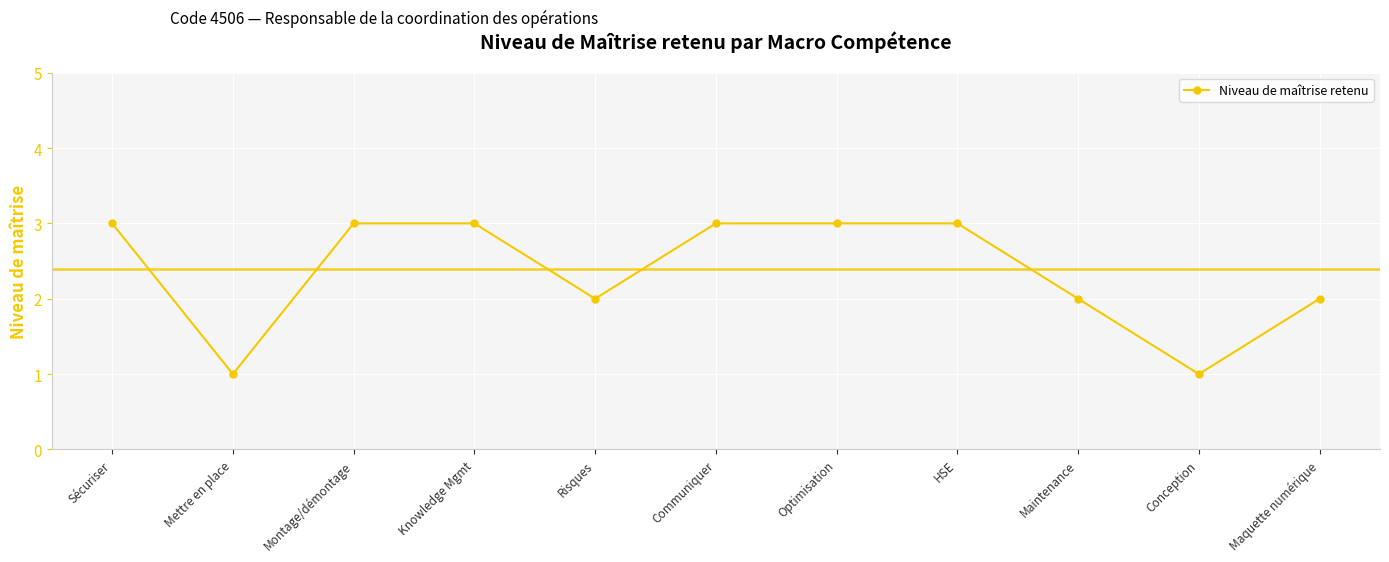

Reading left to right, list all the values displayed in this chart.

Sécuriser=3	Mettre en place=1	Montage/démontage=3	Knowledge Mgmt=3	Risques=2	Communiquer=3	Optimisation=3	HSE=3	Maintenance=2	Conception=1	Maquette numérique=2